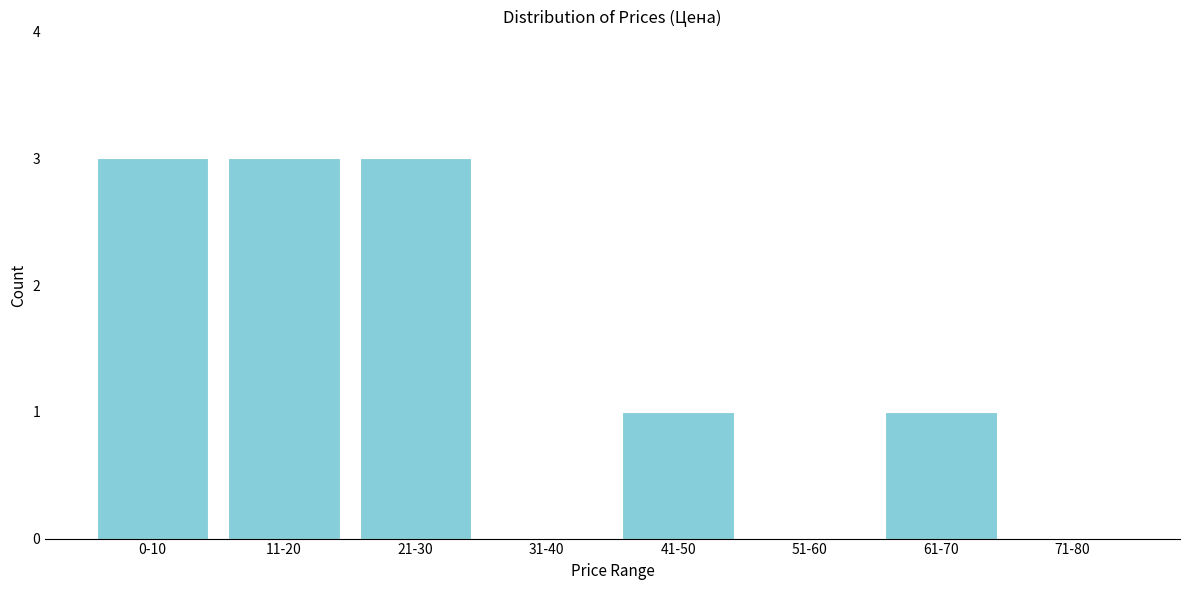

Reading left to right, list all the values displayed in this chart.

0-10=3	11-20=3	21-30=3	31-40=0	41-50=1	51-60=0	61-70=1	71-80=0